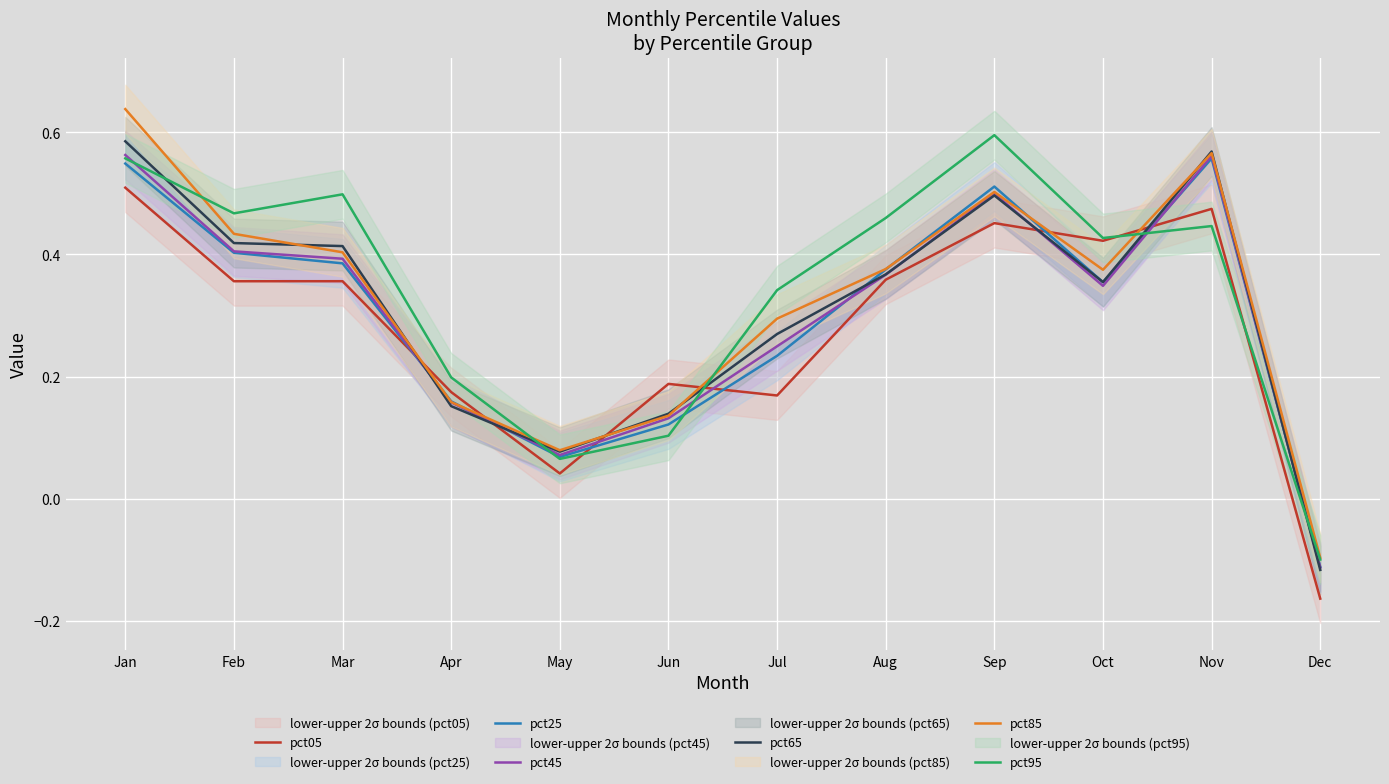

True or false: pct45 and pct25 intersect in this chart.

True